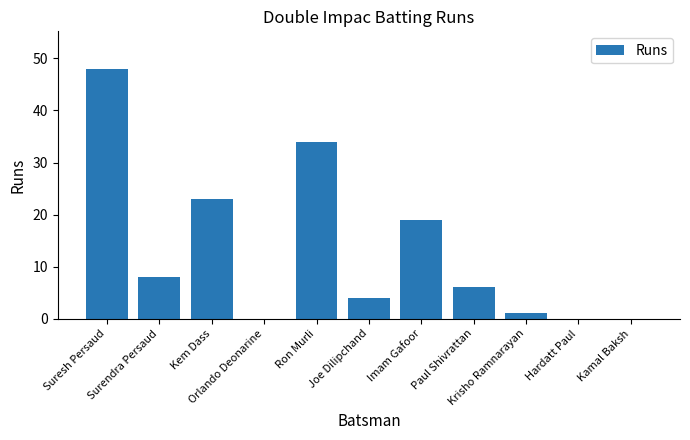

Reading left to right, what are all the values shown in this chart?

48	8	23	0	34	4	19	6	1	0	0